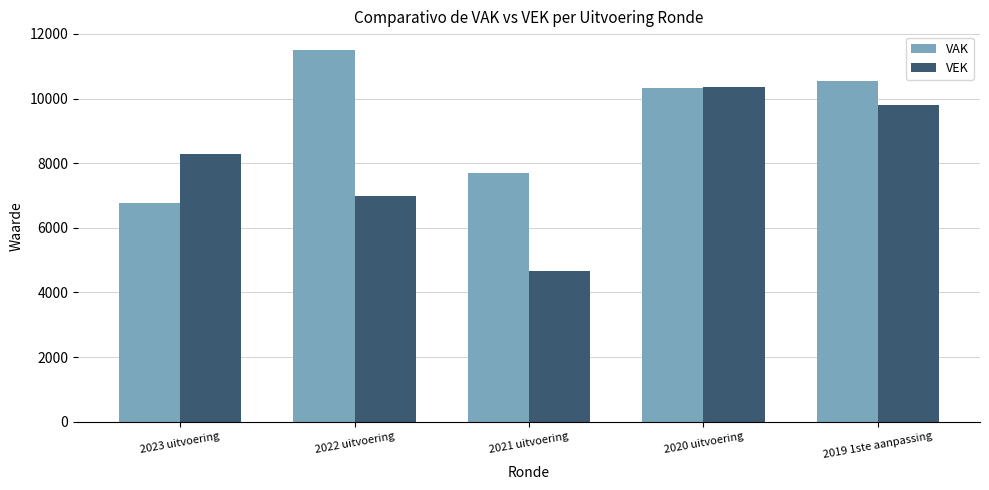

Reading right to left, list all the values displayed in this chart.

VAK: 2019 1ste aanpassing=10560	2020 uitvoering=10320	2021 uitvoering=7688	2022 uitvoering=11507	2023 uitvoering=6755
VEK: 2019 1ste aanpassing=9791	2020 uitvoering=10358	2021 uitvoering=4668	2022 uitvoering=6984	2023 uitvoering=8291